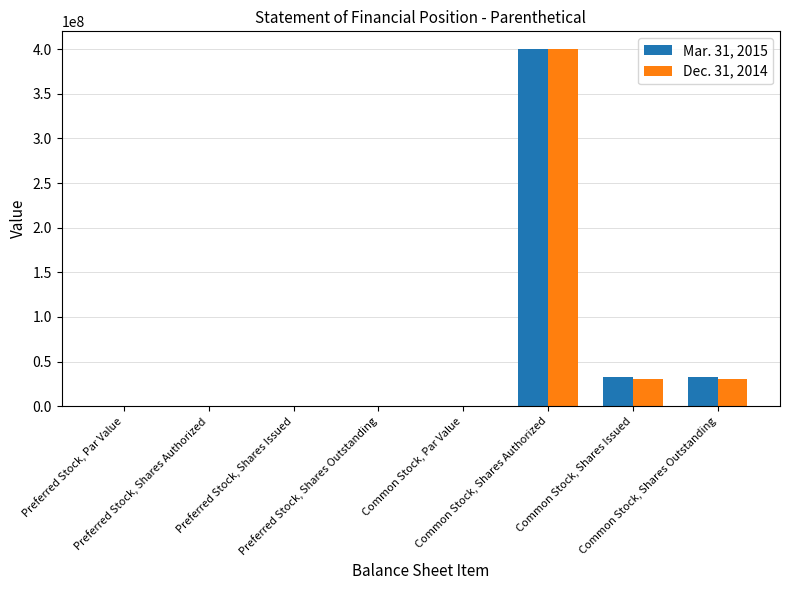

What is the greatest value displayed?

400000000.0